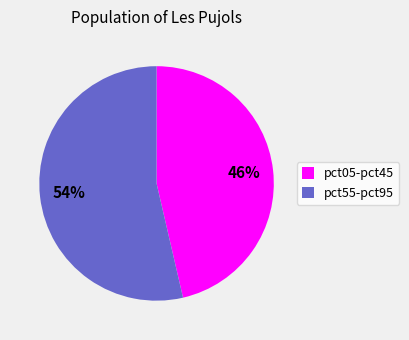

What percentage is the pct05-pct45 slice, to the nearest percent?

46%